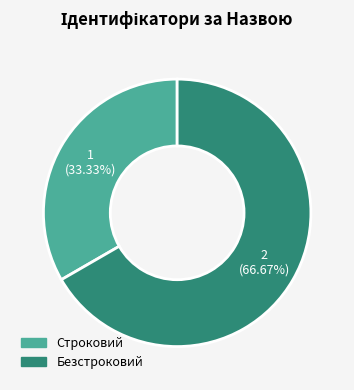

Between Строковий and Безстроковий, which is larger?

Безстроковий